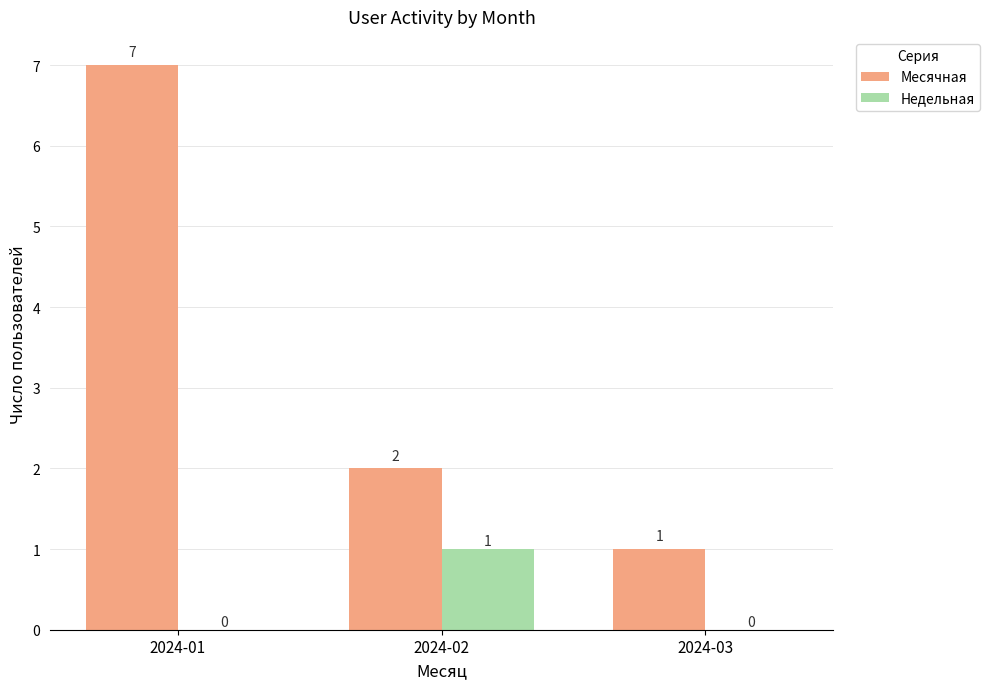

Between 2024-01 and 2024-03, which series saw the biggest shift?

Месячная